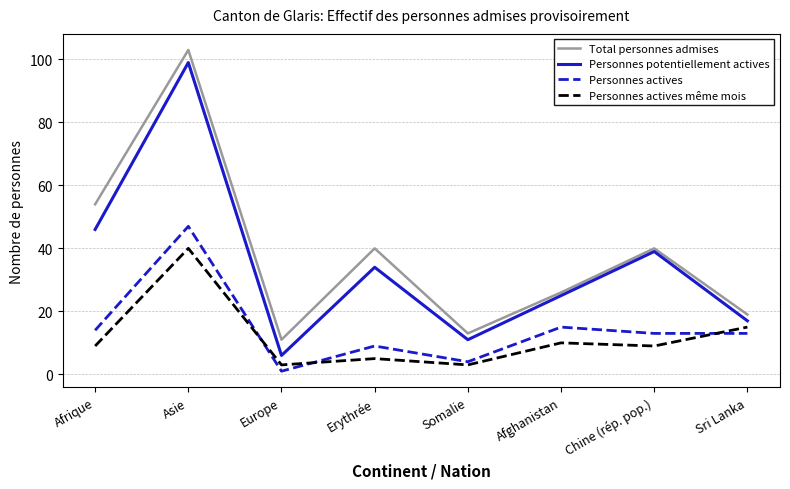

Which category has the lowest value across all series?

Europe